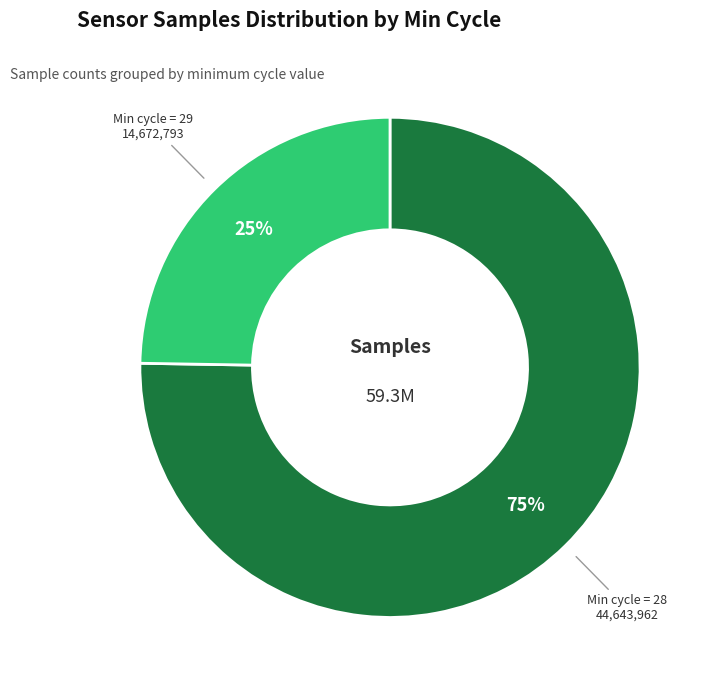

How many slices are in this pie chart?

2